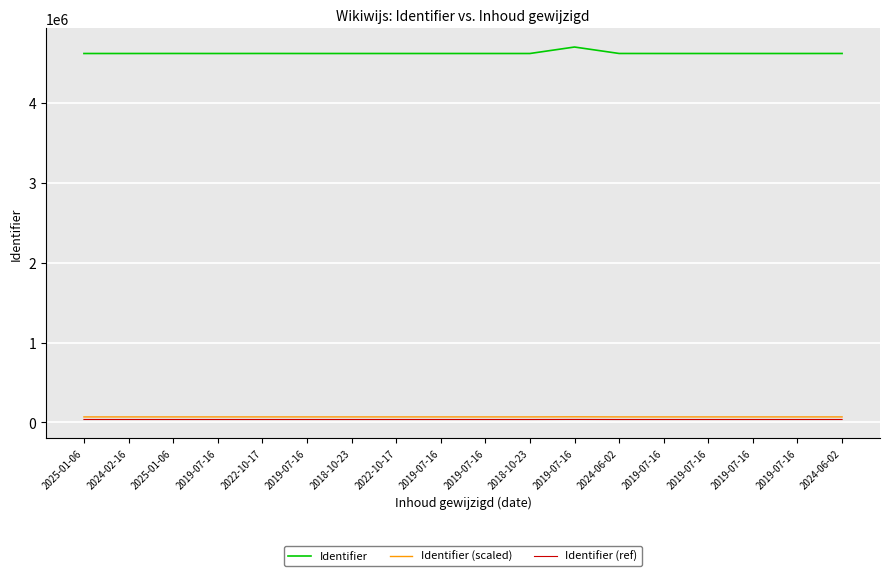

Reading right to left, extract all data points from this chart.

Identifier: 2024-06-02=4616469.0	2019-07-16=4616187.0	2019-07-16=4616186.0	2019-07-16=4616184.0	2019-07-16=4616189.0	2024-06-02=4616472.0	2019-07-16=4697100.0	2018-10-23=4616181.0	2019-07-16=4616179.0	2019-07-16=4616177.0	2022-10-17=4616174.0	2018-10-23=4616173.0	2019-07-16=4616171.0	2022-10-17=4616474.0	2019-07-16=4616169.0	2025-01-06=4616475.0	2024-02-16=4616167.0	2025-01-06=4616166.0
Identifier (scaled): 2024-06-02=69247.0	2019-07-16=69242.8	2019-07-16=69242.8	2019-07-16=69242.8	2019-07-16=69242.8	2024-06-02=69247.1	2019-07-16=70456.5	2018-10-23=69242.7	2019-07-16=69242.7	2019-07-16=69242.7	2022-10-17=69242.6	2018-10-23=69242.6	2019-07-16=69242.6	2022-10-17=69247.1	2019-07-16=69242.5	2025-01-06=69247.1	2024-02-16=69242.5	2025-01-06=69242.5
Identifier (ref): 2024-06-02=36931.8	2019-07-16=36929.5	2019-07-16=36929.5	2019-07-16=36929.5	2019-07-16=36929.5	2024-06-02=36931.8	2019-07-16=37576.8	2018-10-23=36929.4	2019-07-16=36929.4	2019-07-16=36929.4	2022-10-17=36929.4	2018-10-23=36929.4	2019-07-16=36929.4	2022-10-17=36931.8	2019-07-16=36929.4	2025-01-06=36931.8	2024-02-16=36929.3	2025-01-06=36929.3